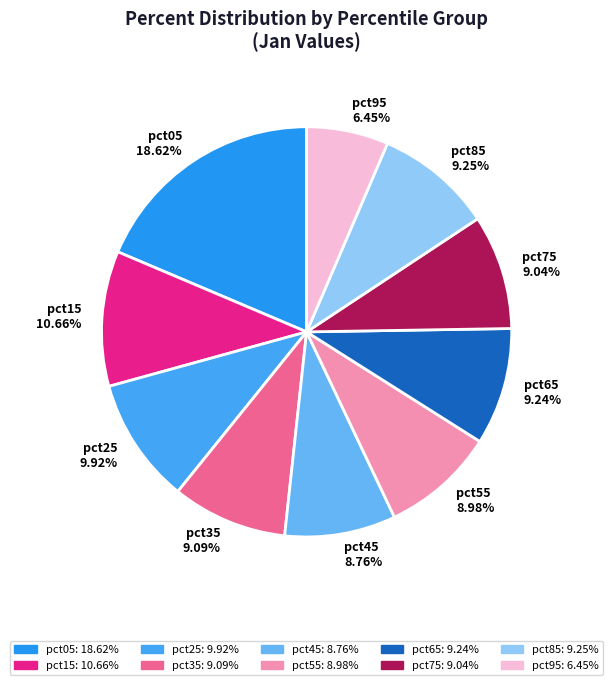

What is the ratio of the value at pct45 8.76% to the value at pct25 9.92%?

0.9